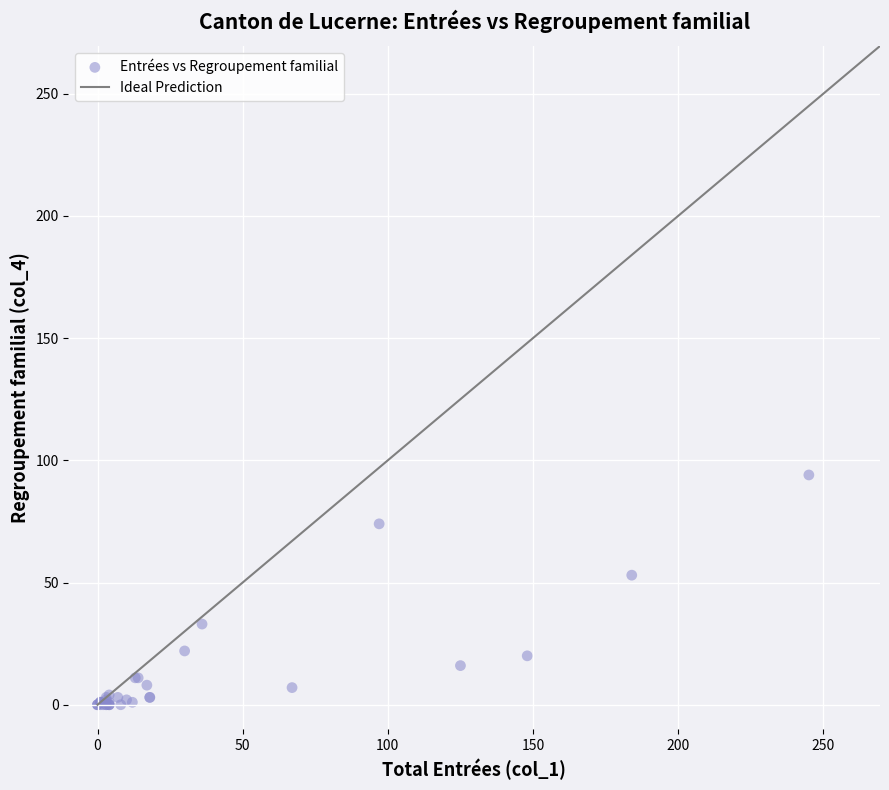

What Y value in the scatter plot is closest to 47?

53